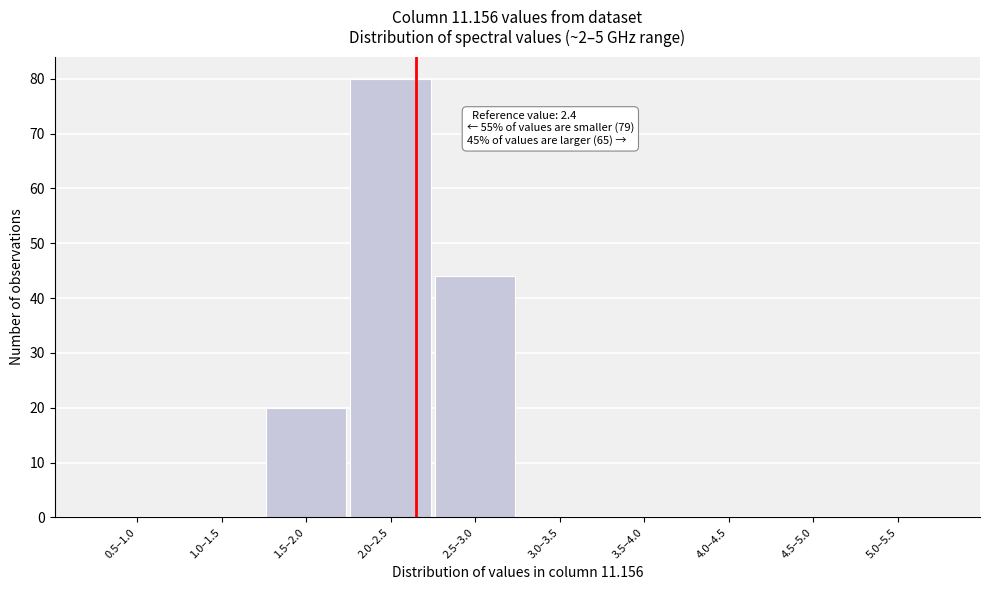

Reading left to right, what are all the values shown in this chart?

0.5–1.0=0	1.0–1.5=0	1.5–2.0=20	2.0–2.5=80	2.5–3.0=44	3.0–3.5=0	3.5–4.0=0	4.0–4.5=0	4.5–5.0=0	5.0–5.5=0